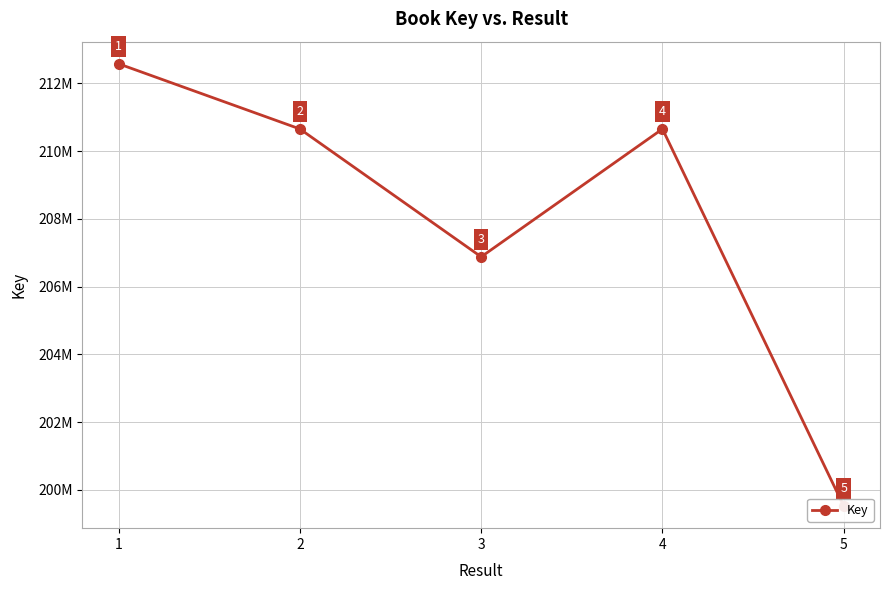

What is the difference between the maximum and minimum values?

13052840